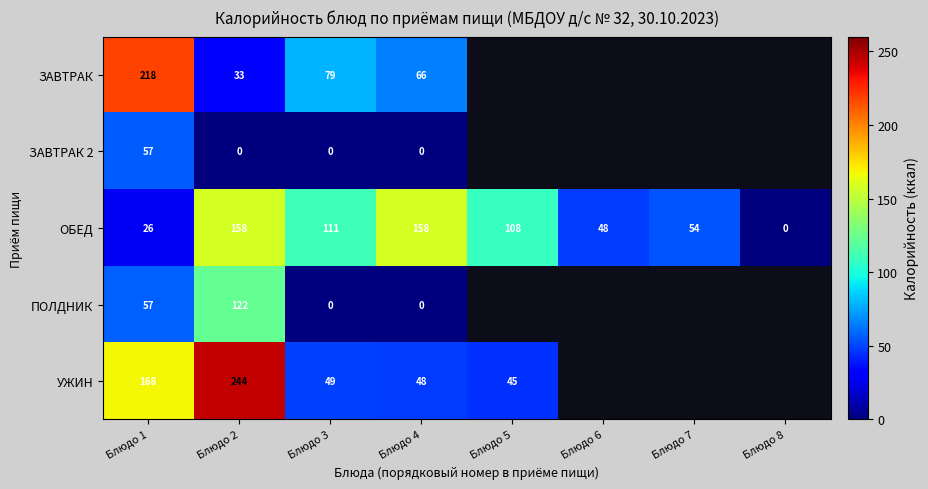

What is the greatest value displayed?

243.8